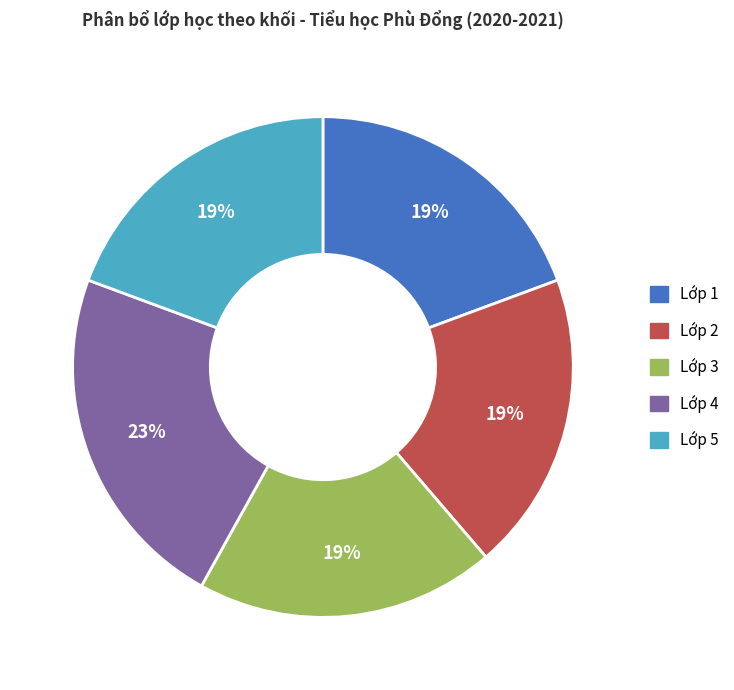

Is the sum of Lớp 2 and Lớp 4 greater than half?

No